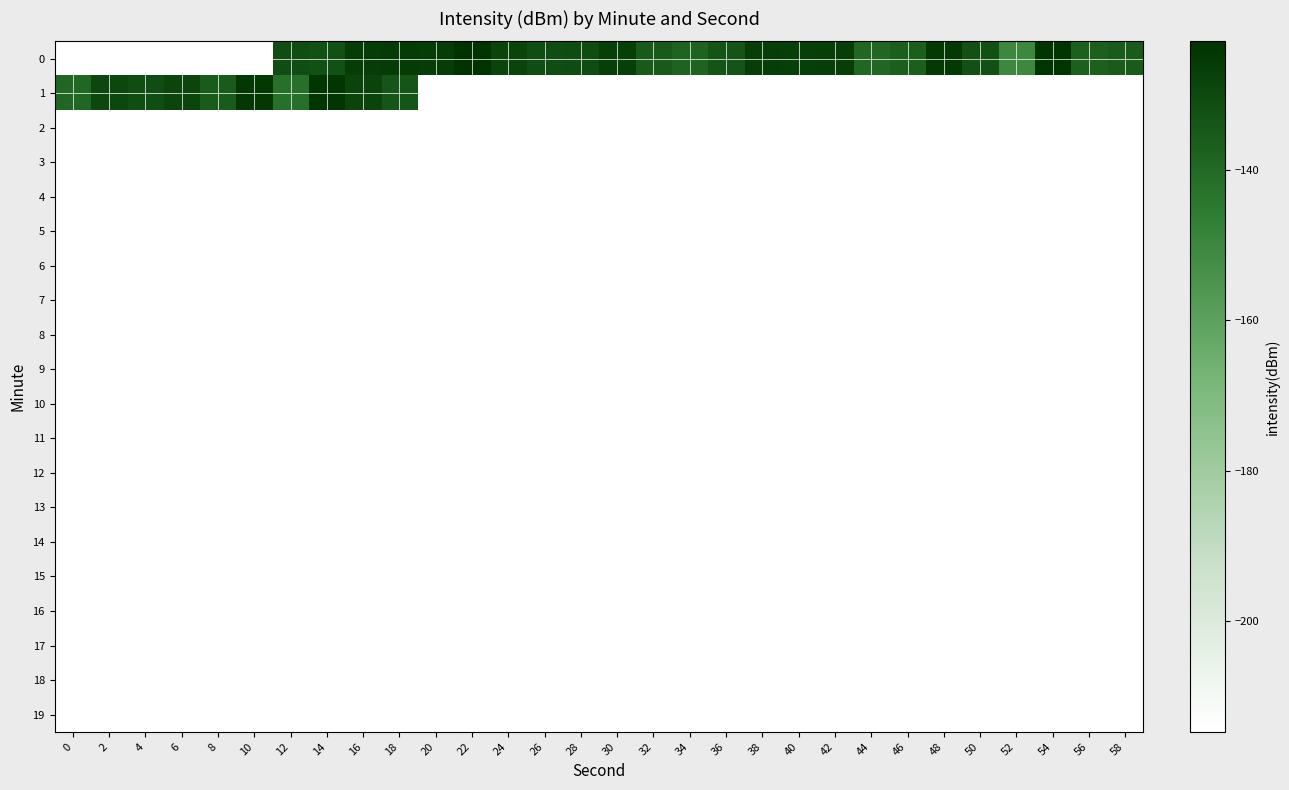

How many series are shown in this chart?

20